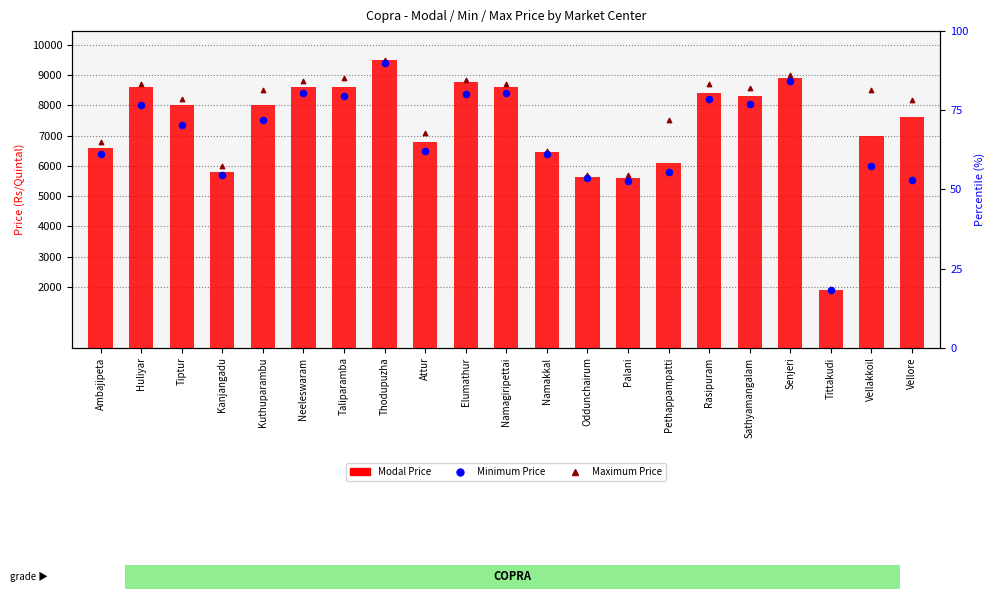

At which category is the sum across all series the highest?

Thodupuzha